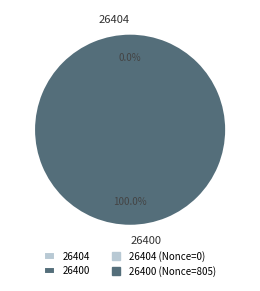

Rank the categories by value from lowest to highest.

26404, 26400